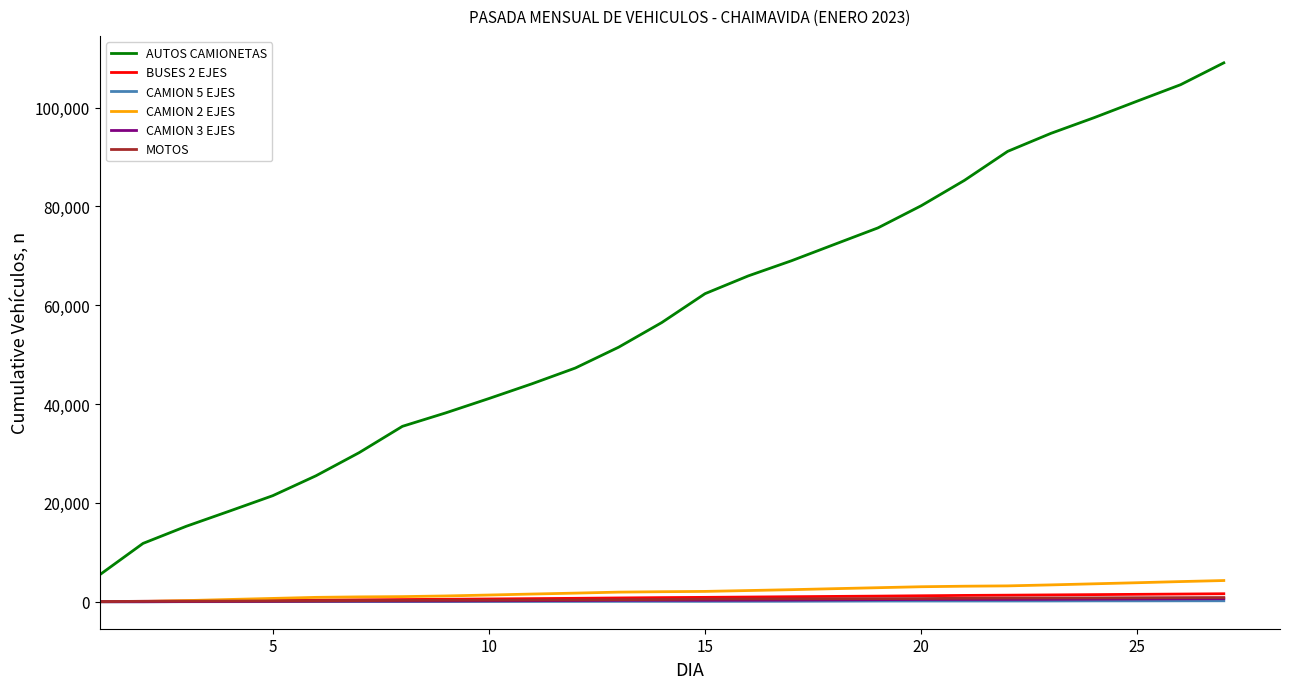

What are all the series names shown in the legend?

AUTOS CAMIONETAS, BUSES 2 EJES, CAMION 5 EJES, CAMION 2 EJES, CAMION 3 EJES, MOTOS